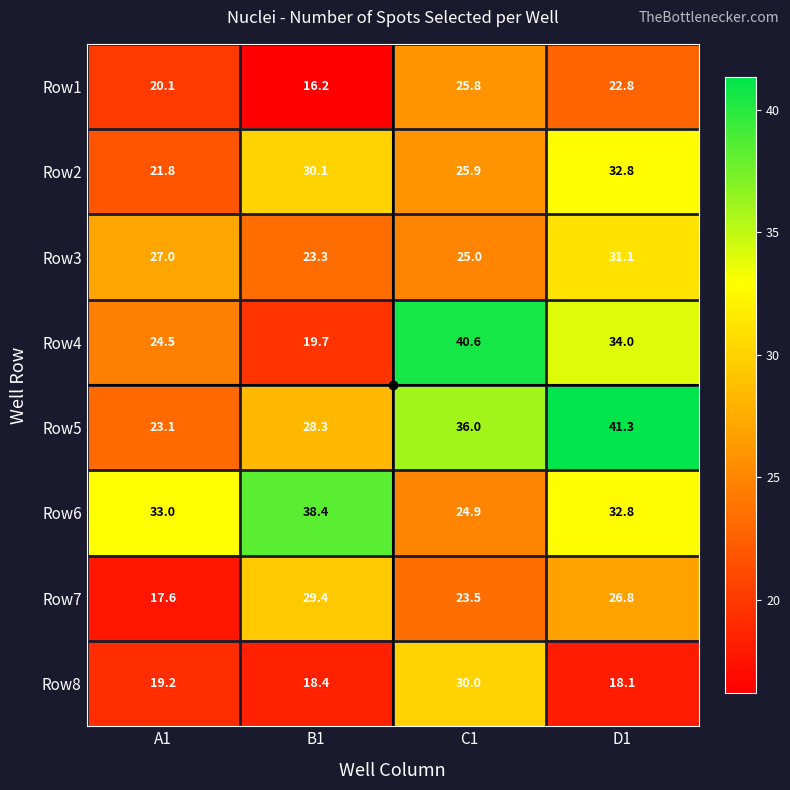

The value of Row1 at B1 is 16.2. True or false?

True